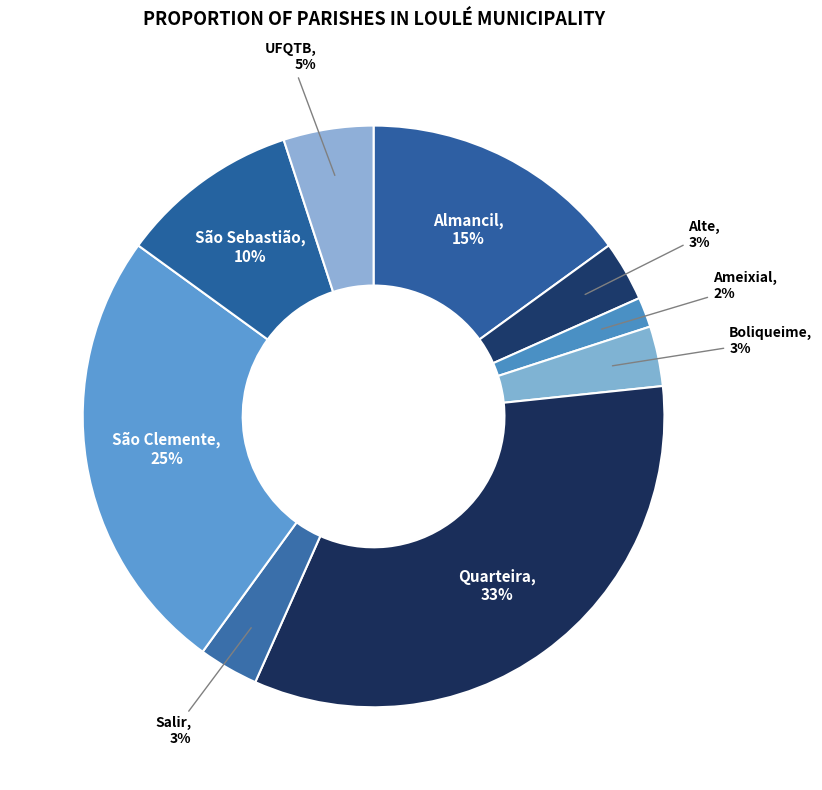

To the nearest percent, what percentage of the pie is Ameixial?

2%